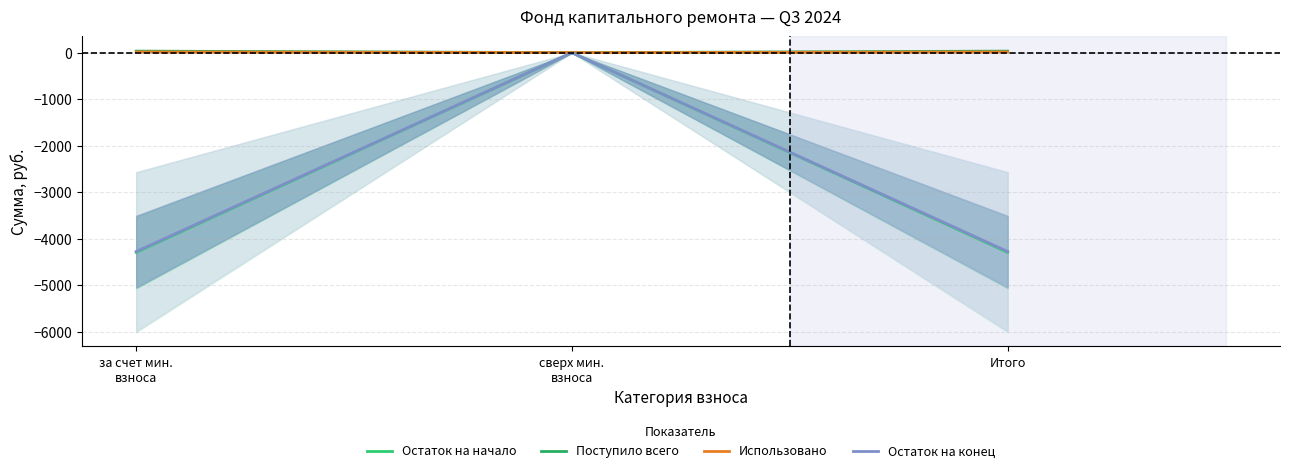

Reading right to left, extract all data points from this chart.

Остаток на начало: -4293.2	0.0	-4293.2
Поступило всего: 33.6	0.0	33.6
Использовано: 15.7	0.0	15.7
Остаток на конец: -4275.2	0.0	-4275.2